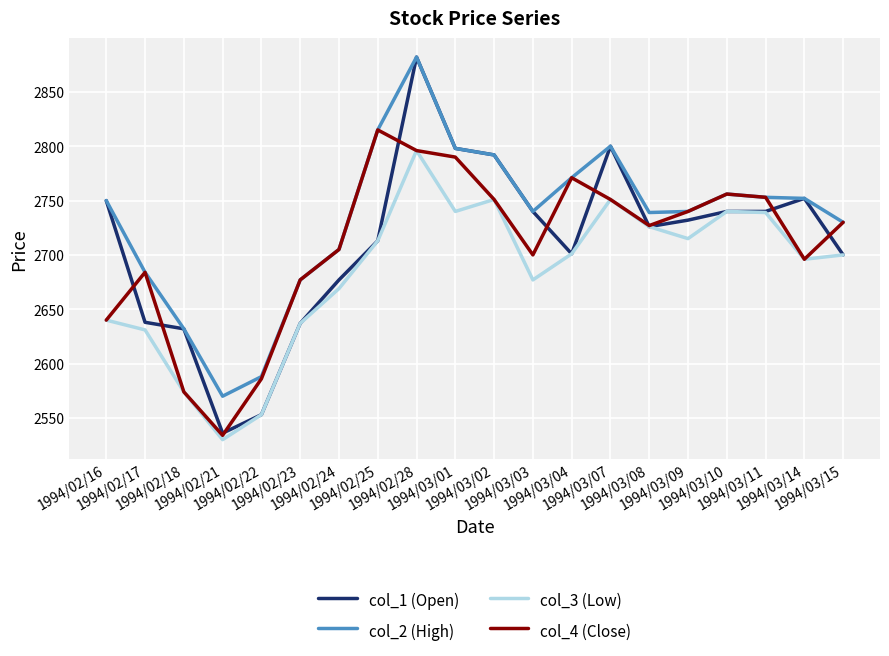

What are all the series names shown in the legend?

col_1 (Open), col_2 (High), col_3 (Low), col_4 (Close)